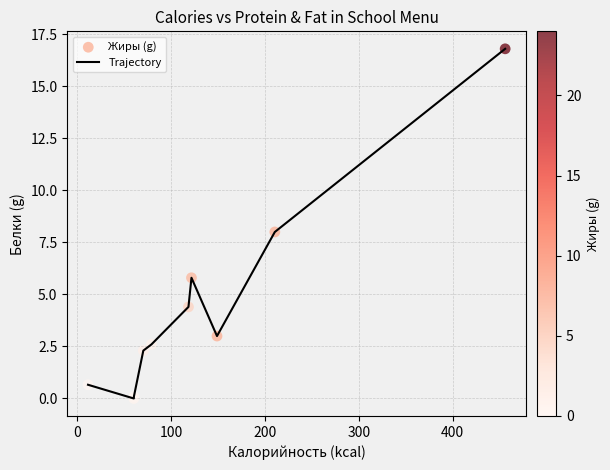

What is the difference between the maximum and minimum values?

16.8